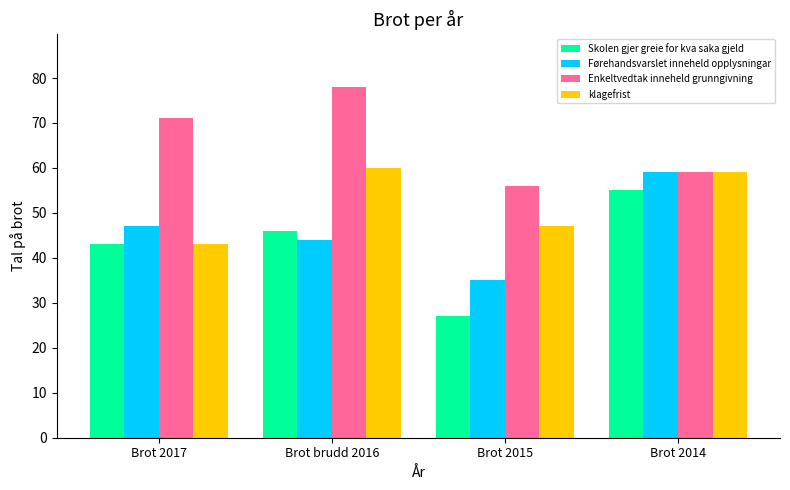

How many Førehandsvarslet inneheld opplysningar values are between 44 and 59?

3